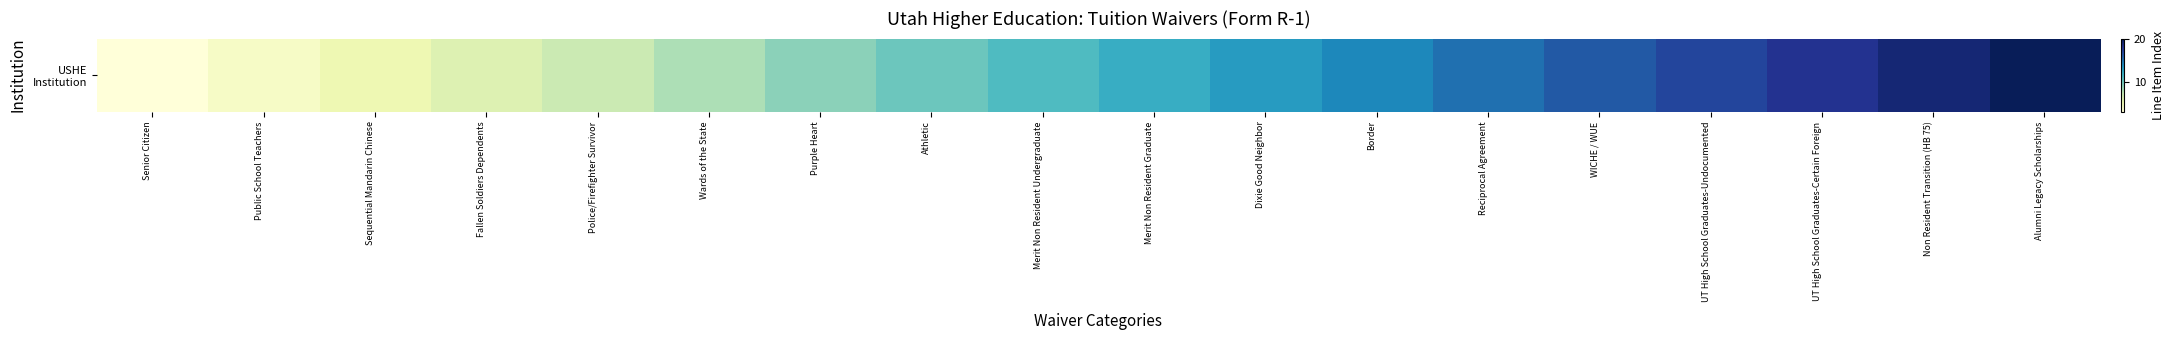

What is the difference between the values at Non Resident Transition (HB 75) and Dixie Good Neighbor?

6